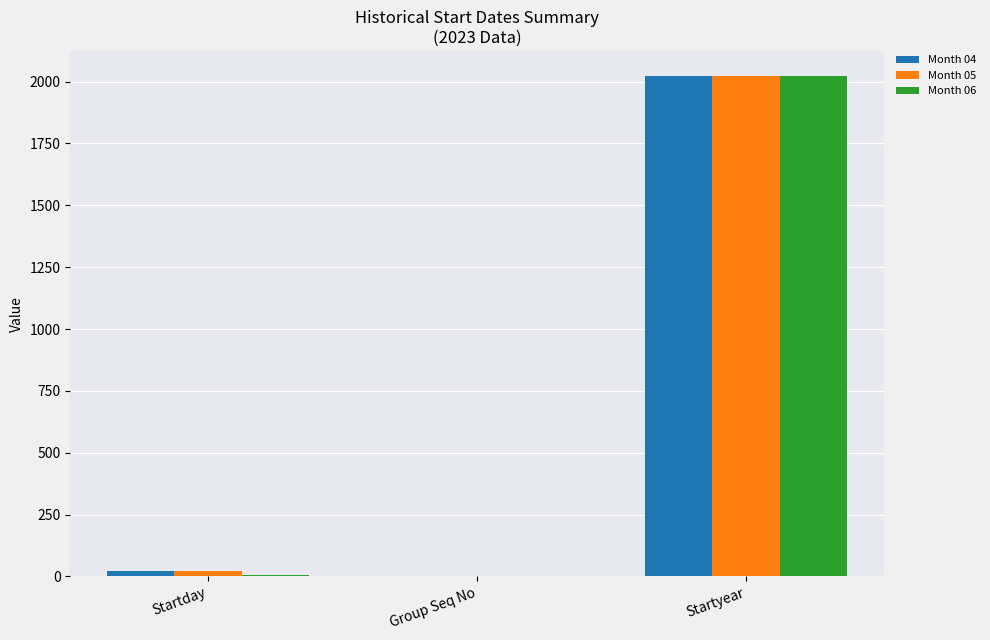

At which label does Month 04 reach its peak?

Startyear